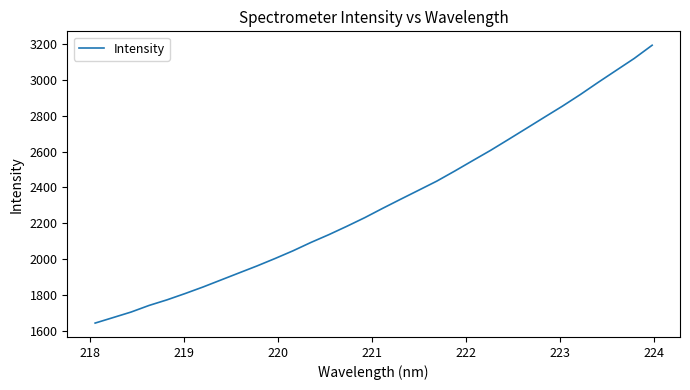

What is the greatest value displayed?

3195.1